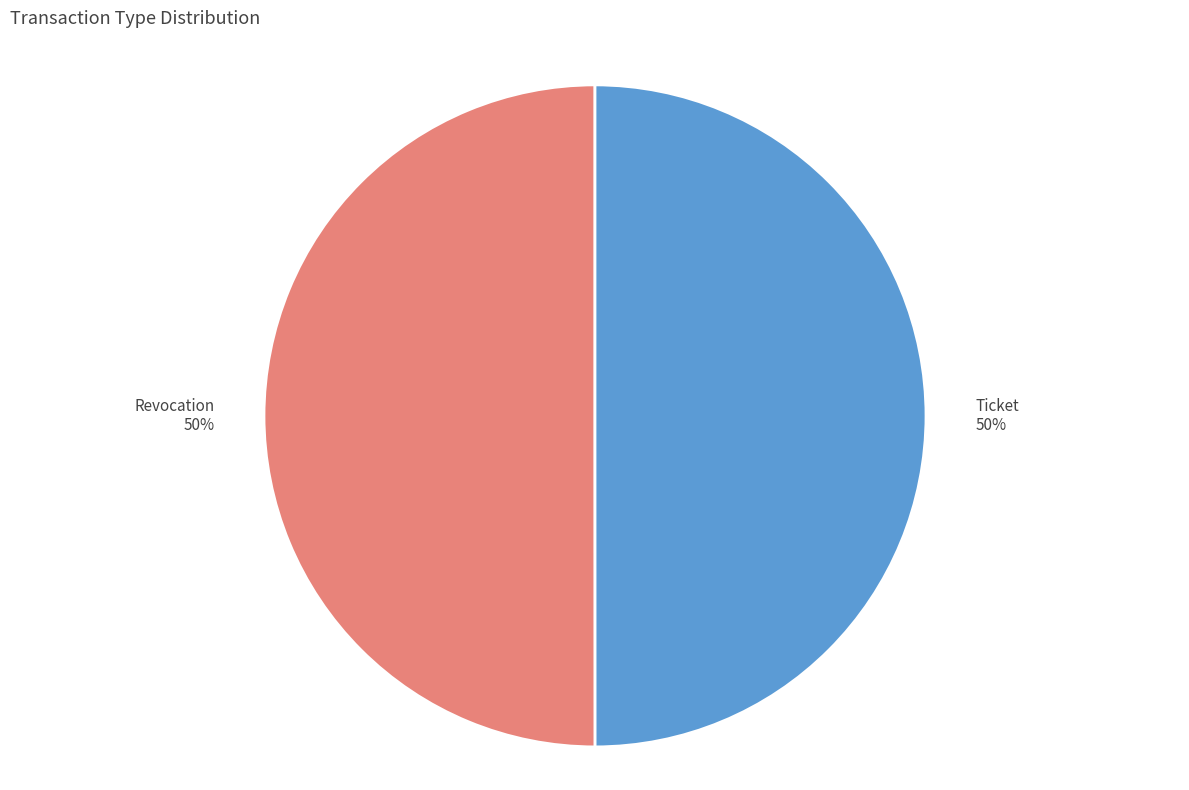

To the nearest percent, what percentage of the pie is Revocation?

50%